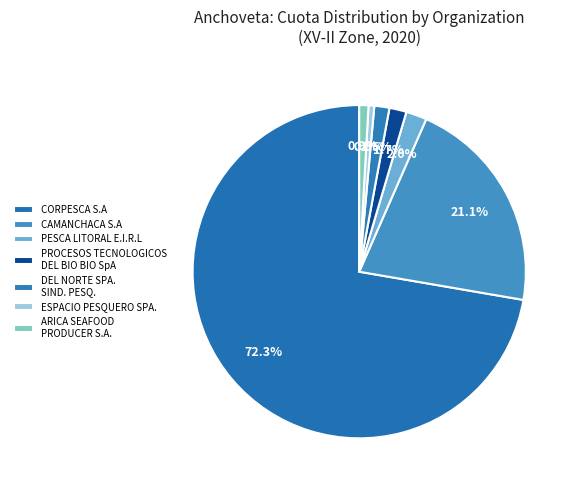

How many segments does this pie chart have?

7